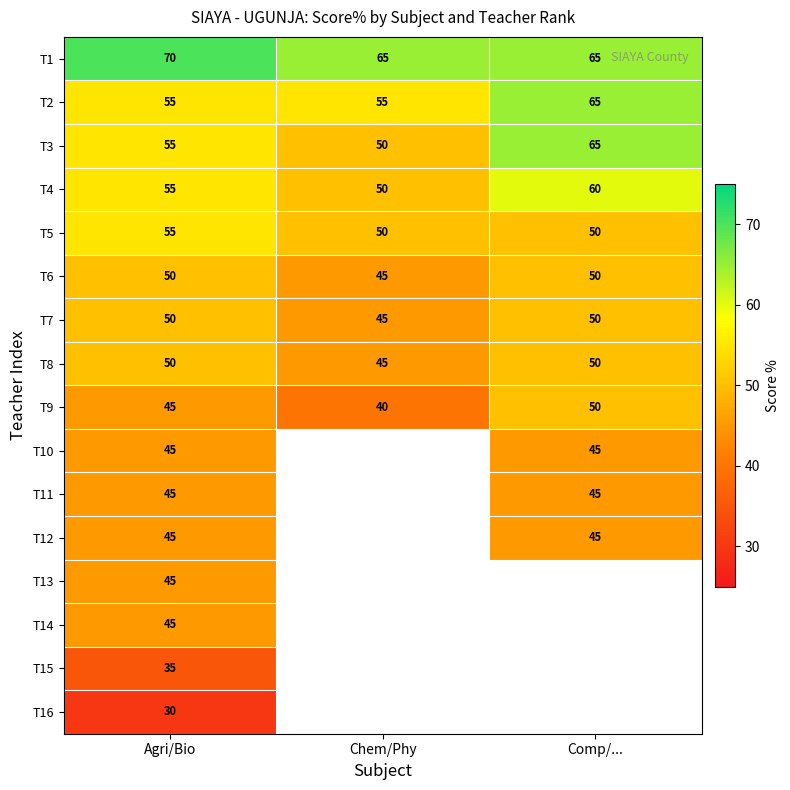

Which category has the highest value across all series?

Agri/Bio